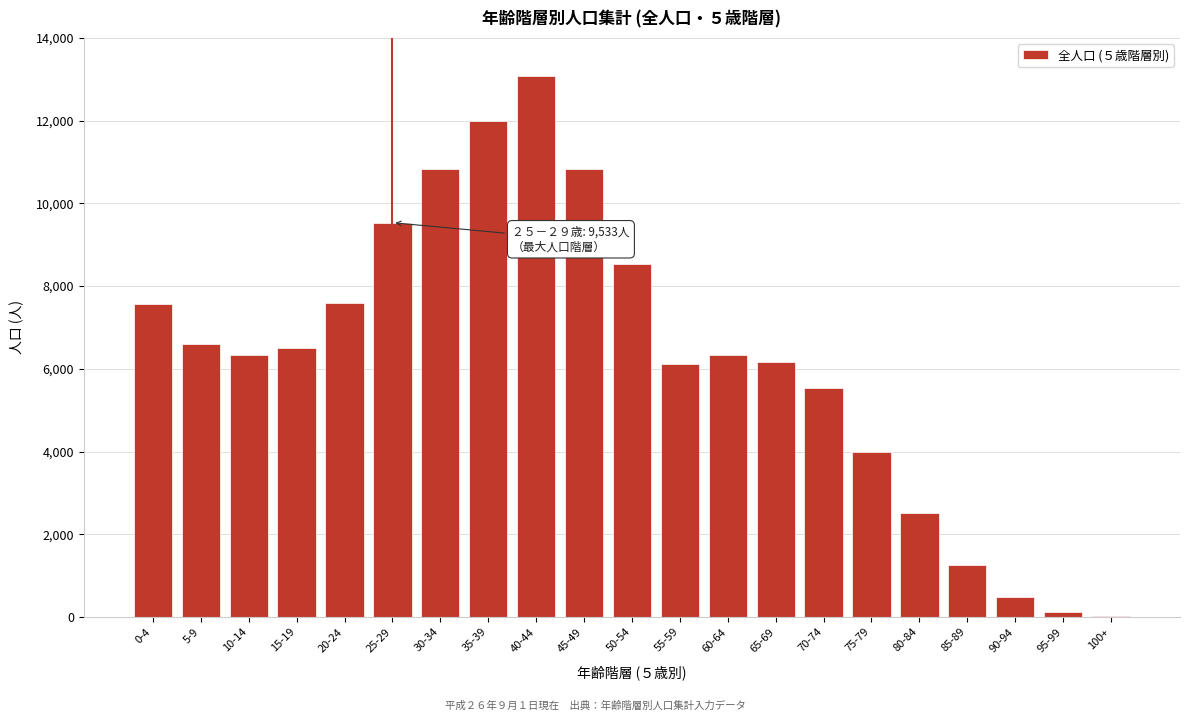

Is it true that the value at 55-59 is 6113?

True